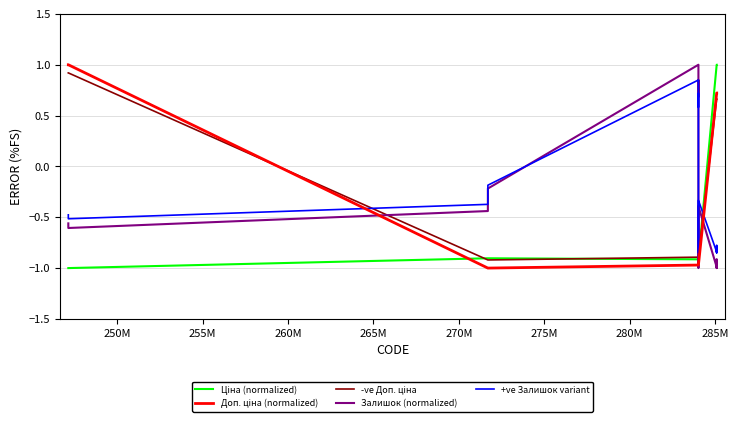

How many lines are shown in the chart?

5